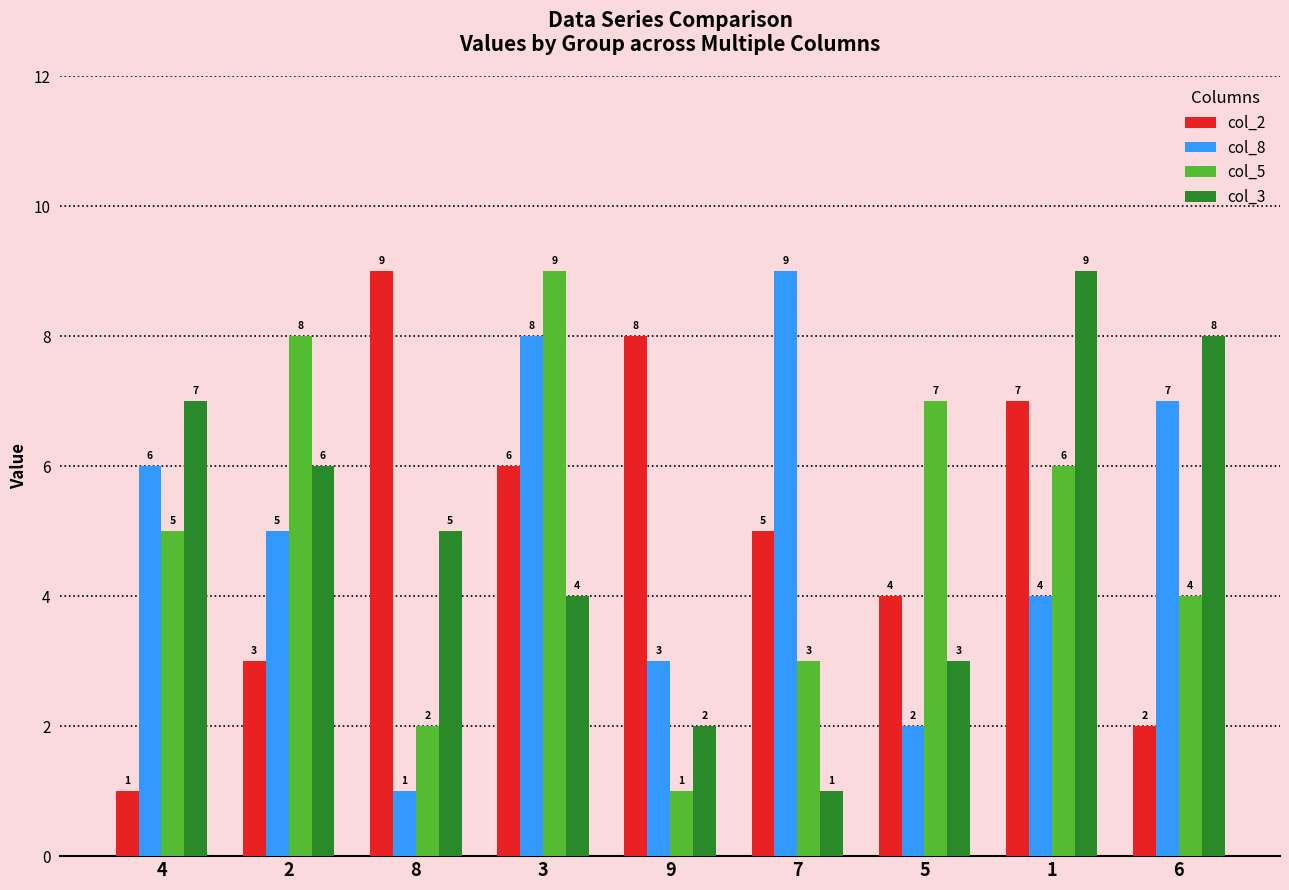

Reading left to right, list all the values displayed in this chart.

col_2: 1	3	9	6	8	5	4	7	2
col_8: 6	5	1	8	3	9	2	4	7
col_5: 5	8	2	9	1	3	7	6	4
col_3: 7	6	5	4	2	1	3	9	8